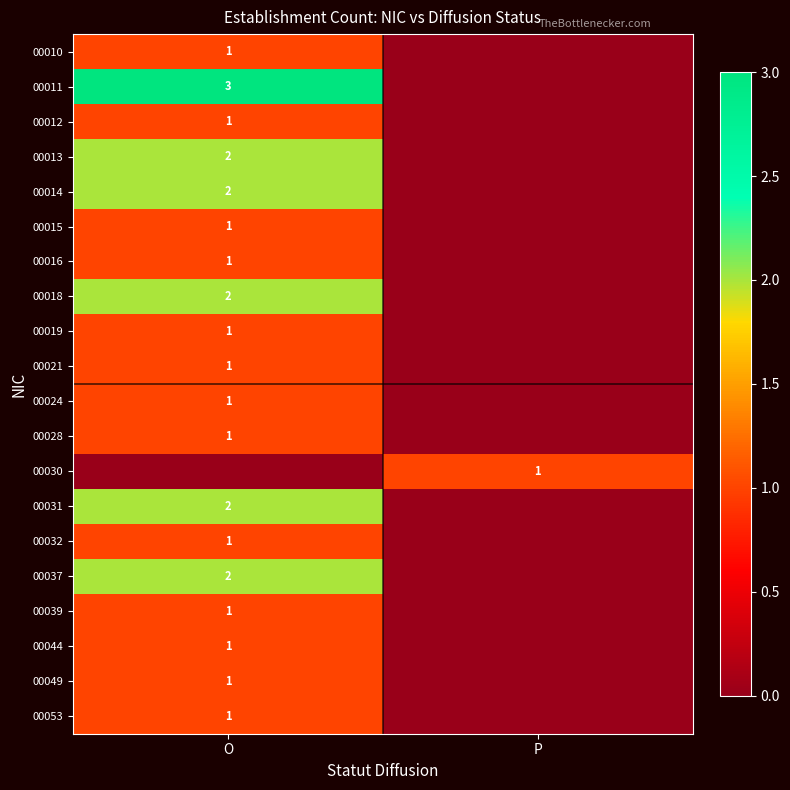

The value of 00039 at O is 2. True or false?

False